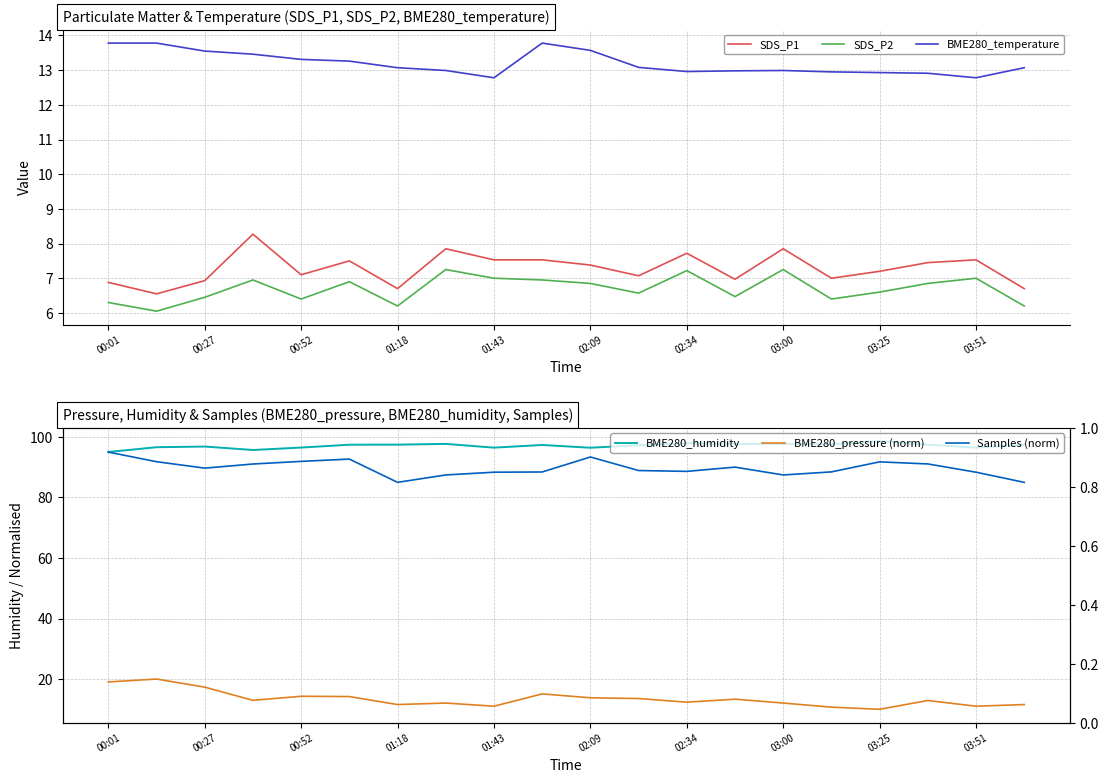

Is the value of SDS_P2 at 03:25 greater than the value of BME280_temperature at 00:52?

No